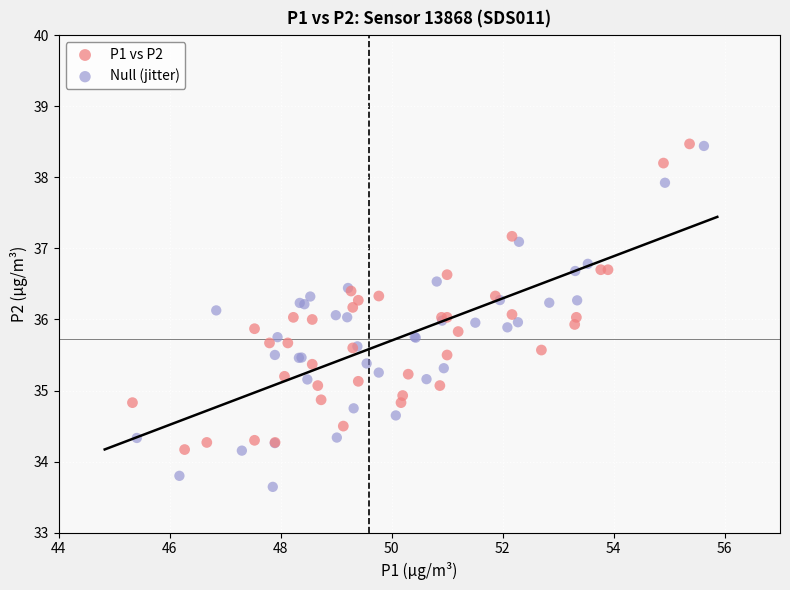

Which series has the widest spread of Y values?

Null (jitter)